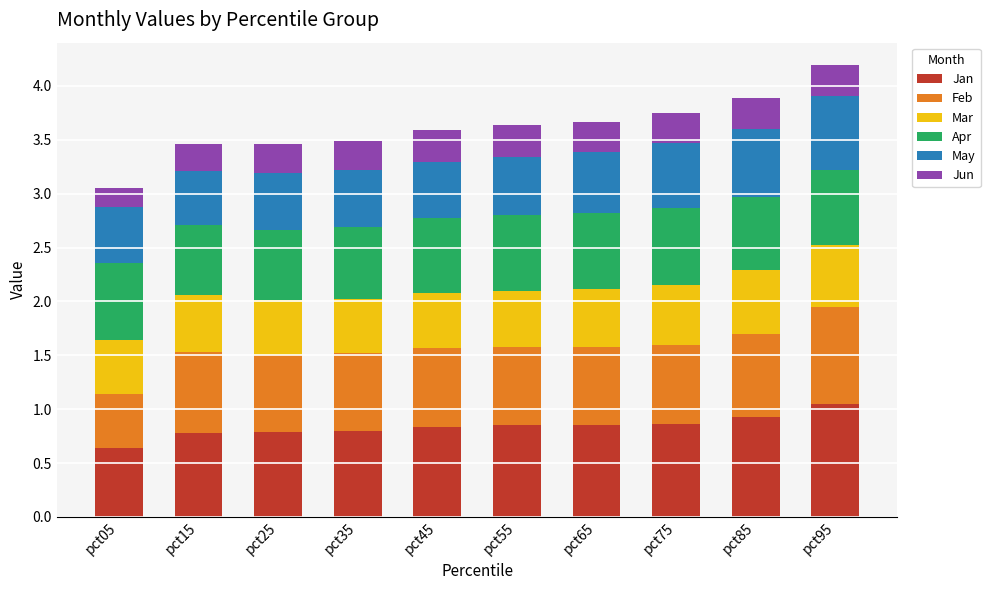

How many bars are there in total?

10